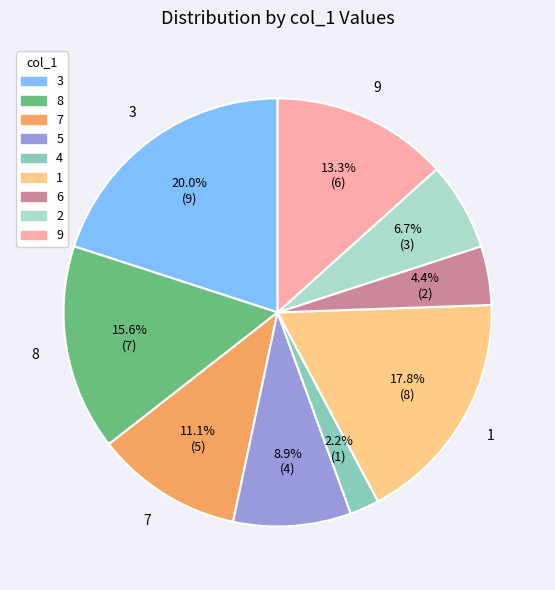

The 9 slice represents 18% of the pie. True or false?

False